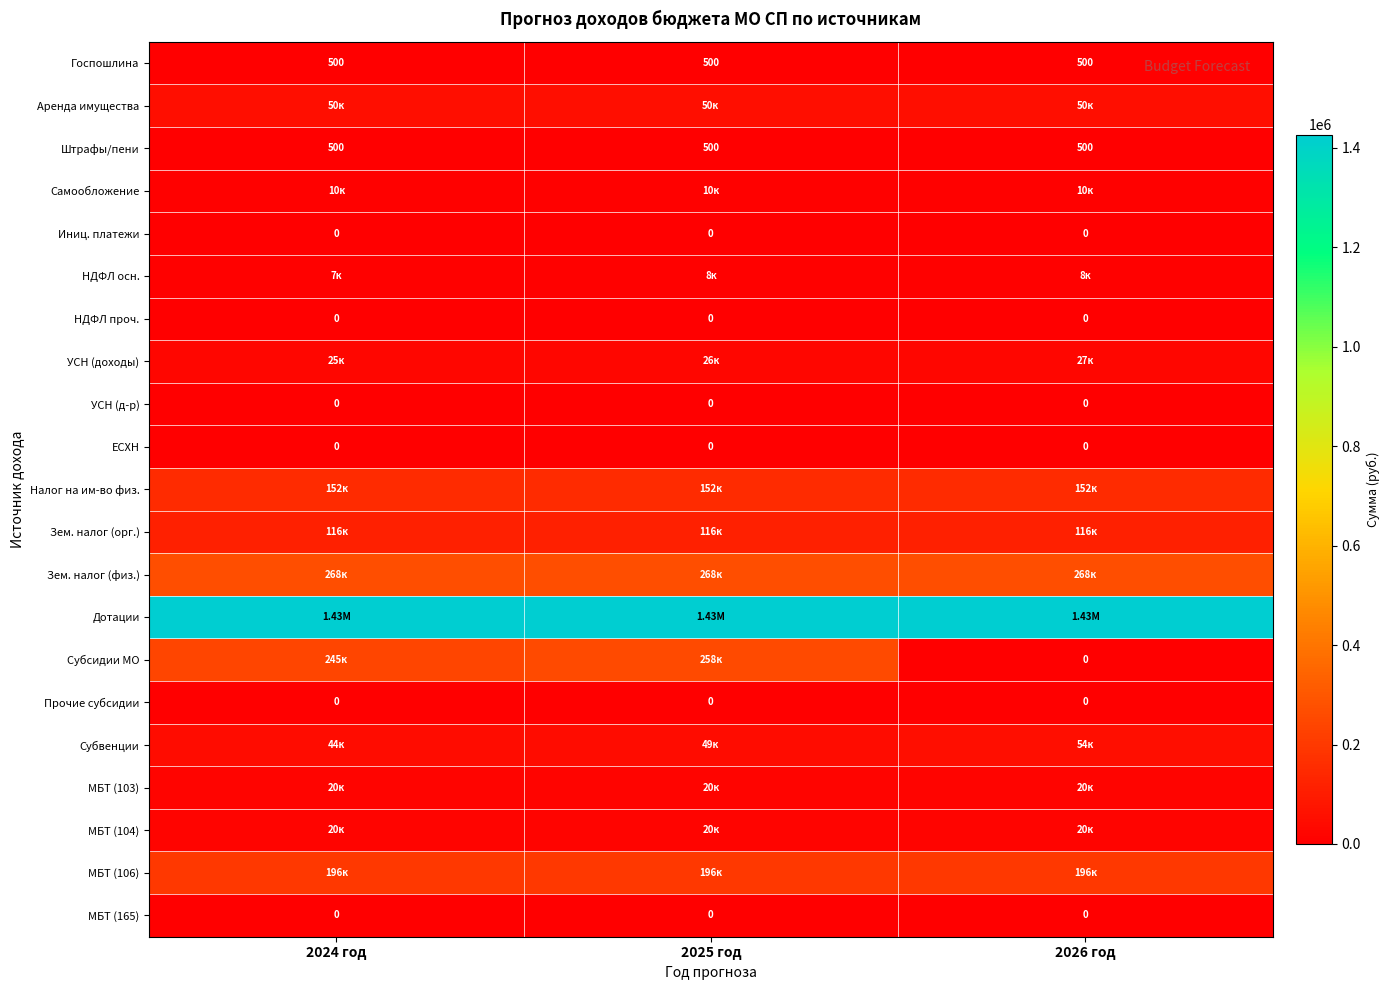

Which label corresponds to the smallest value in the chart?

2024 год